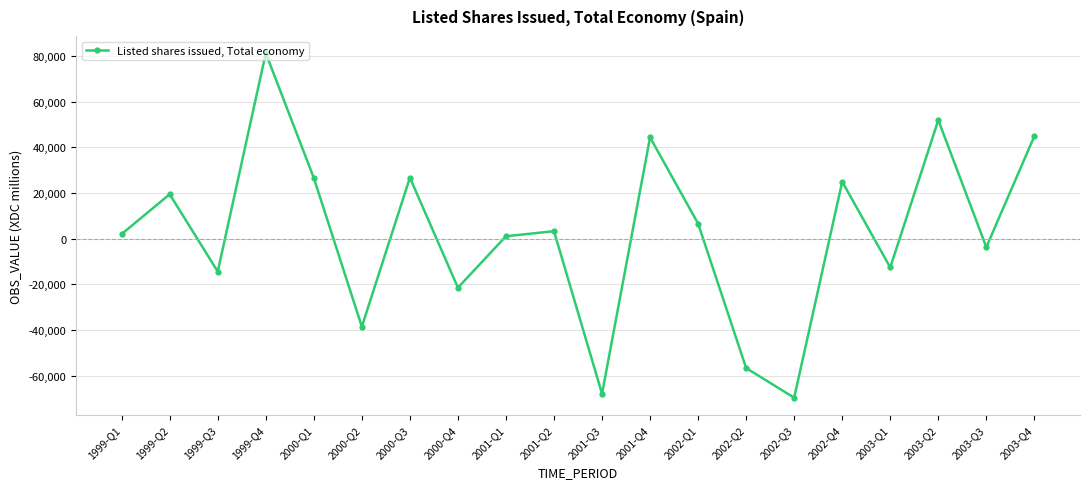

What position from the right is 2002-Q4?

5